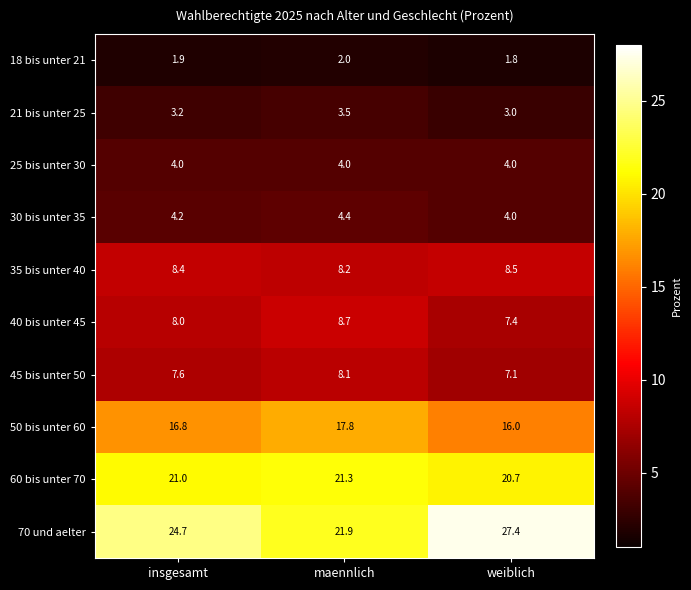

What is the difference between the maximum and second lowest values in the 70 und aelter series?

2.7